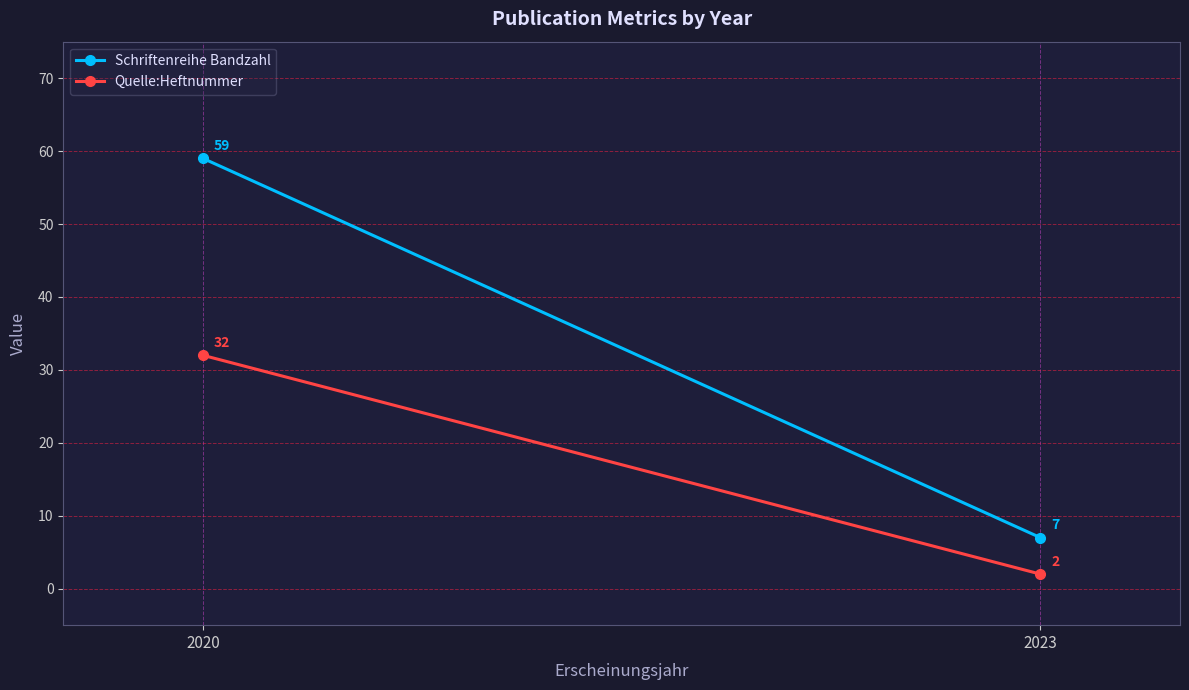

True or false: Quelle:Heftnummer has a value of 3 at 2023.

False